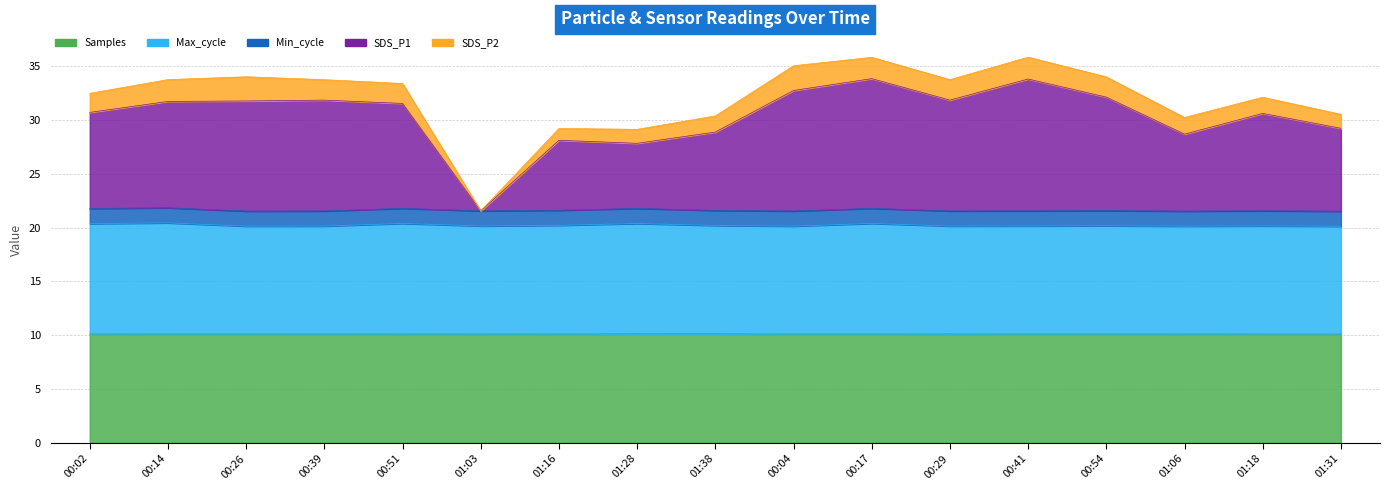

Rank the categories by Max_cycle value from lowest to highest.

01:31, 01:06, 00:26, 00:04, 00:39, 00:29, 01:03, 00:41, 01:18, 00:54, 01:38, 01:16, 00:02, 01:28, 00:51, 00:17, 00:14